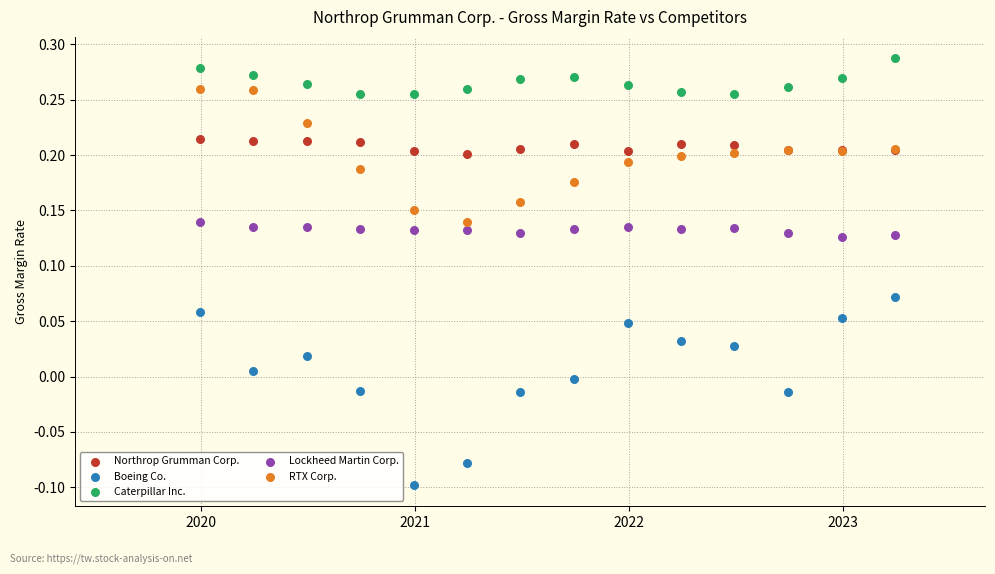

Which series contains the lowest Y value?

Boeing Co.